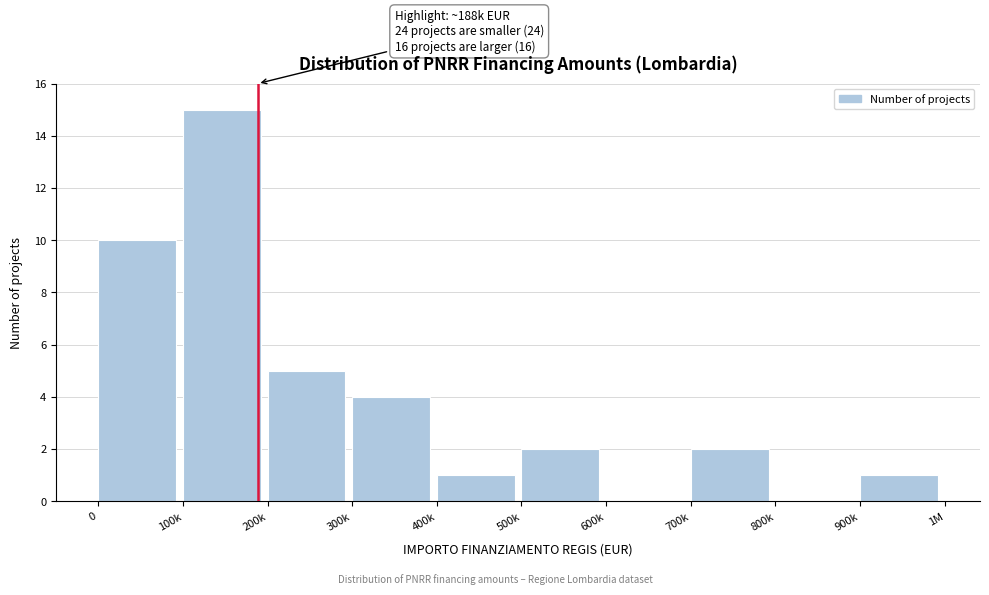

Reading left to right, extract all data points from this chart.

0=10	100k=15	200k=5	300k=4	400k=1	500k=2	600k=0	700k=2	800k=0	900k=1